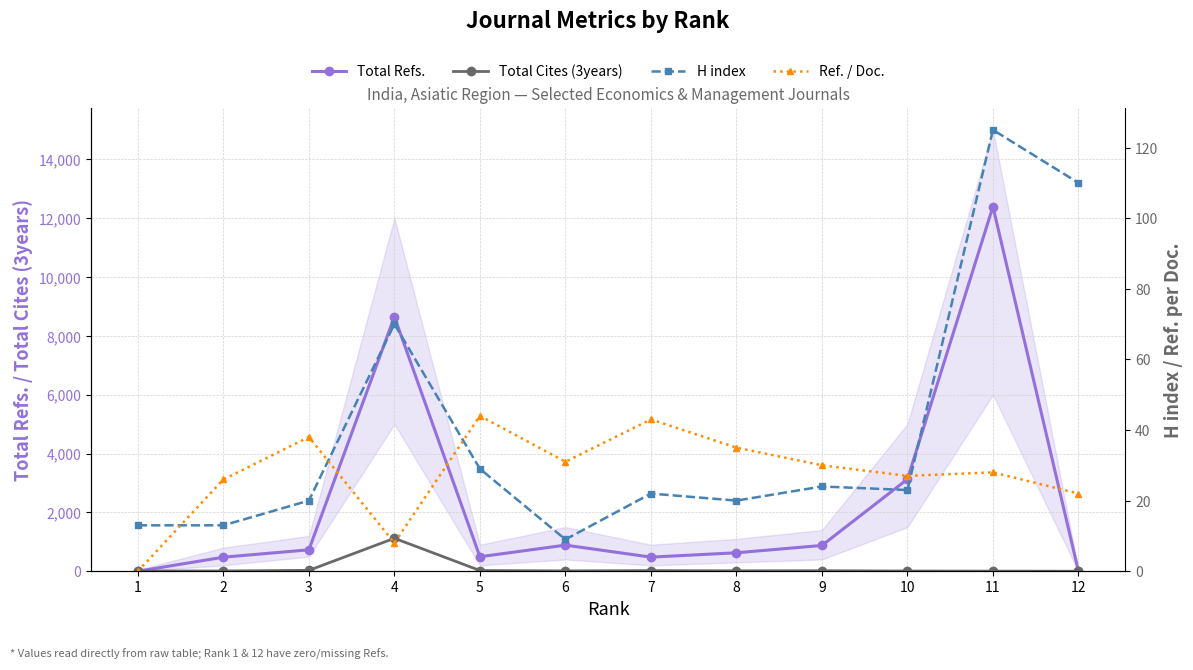

What is the value of the Total Refs. point at the 8th from the left?

627